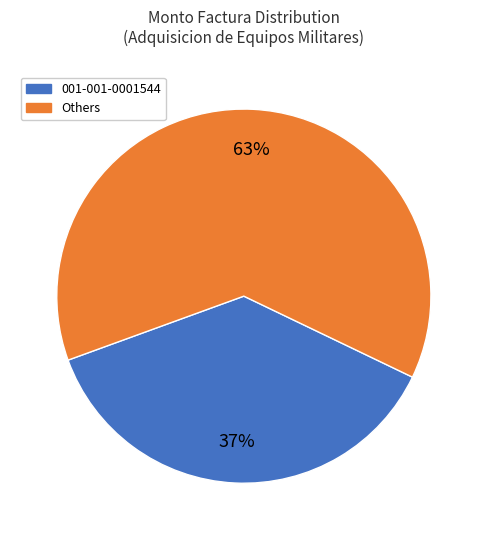

How many segments does this pie chart have?

2